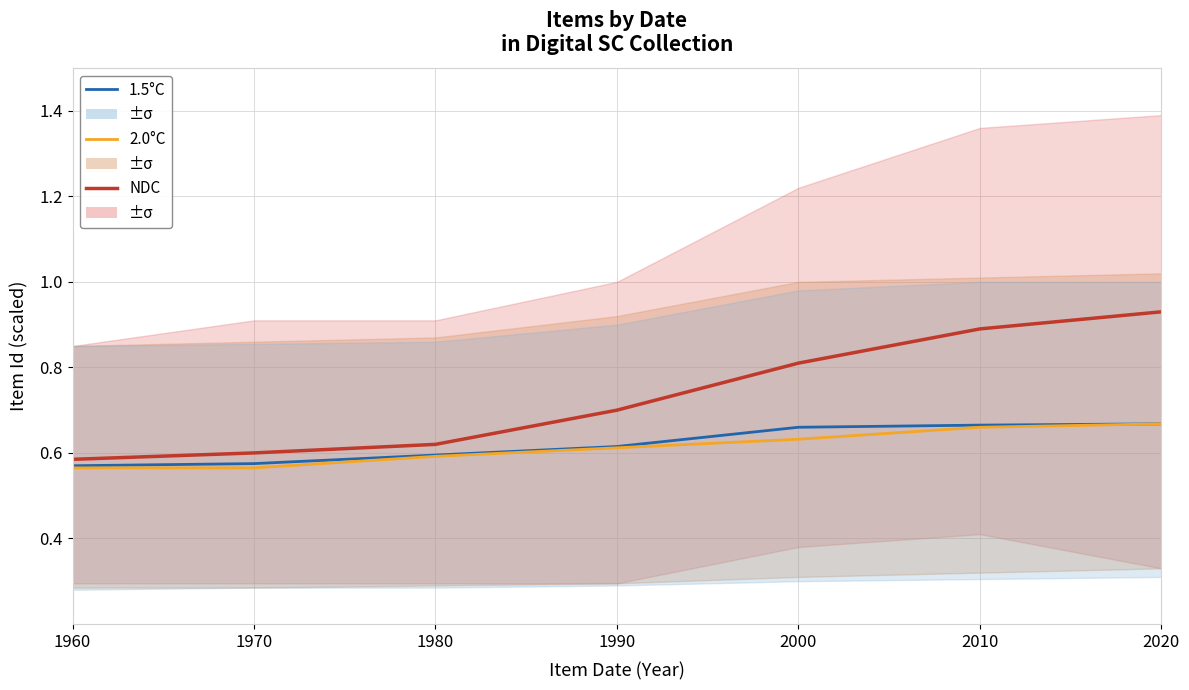

What is the minimum value for NDC?

0.6